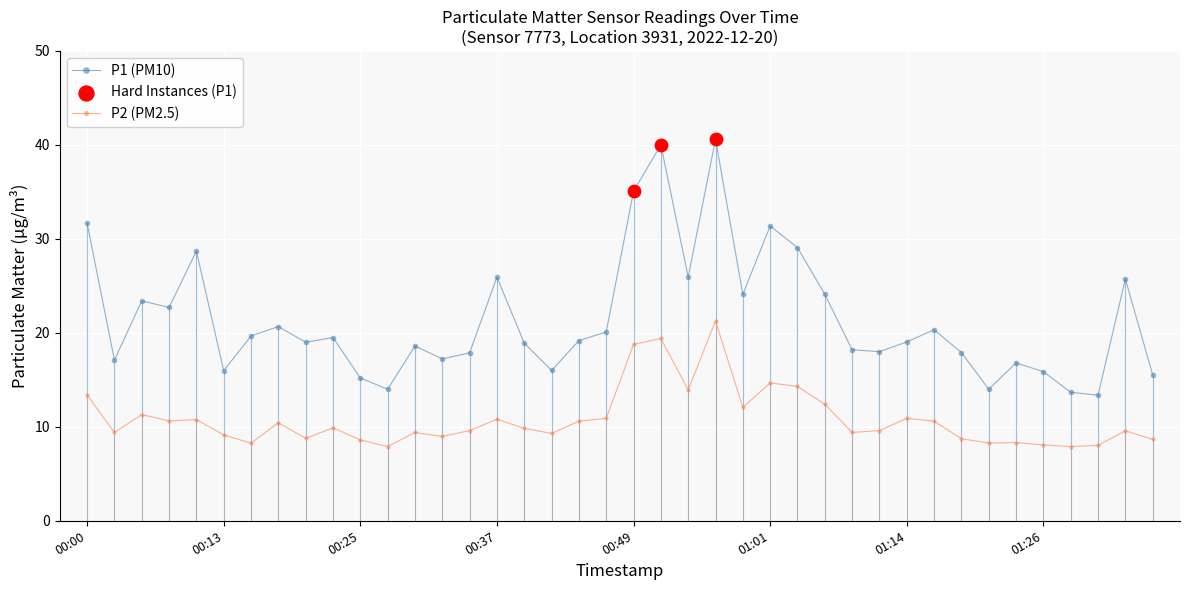

List the series in order of their peak value, lowest first.

P2 (PM2.5), P1 (PM10)